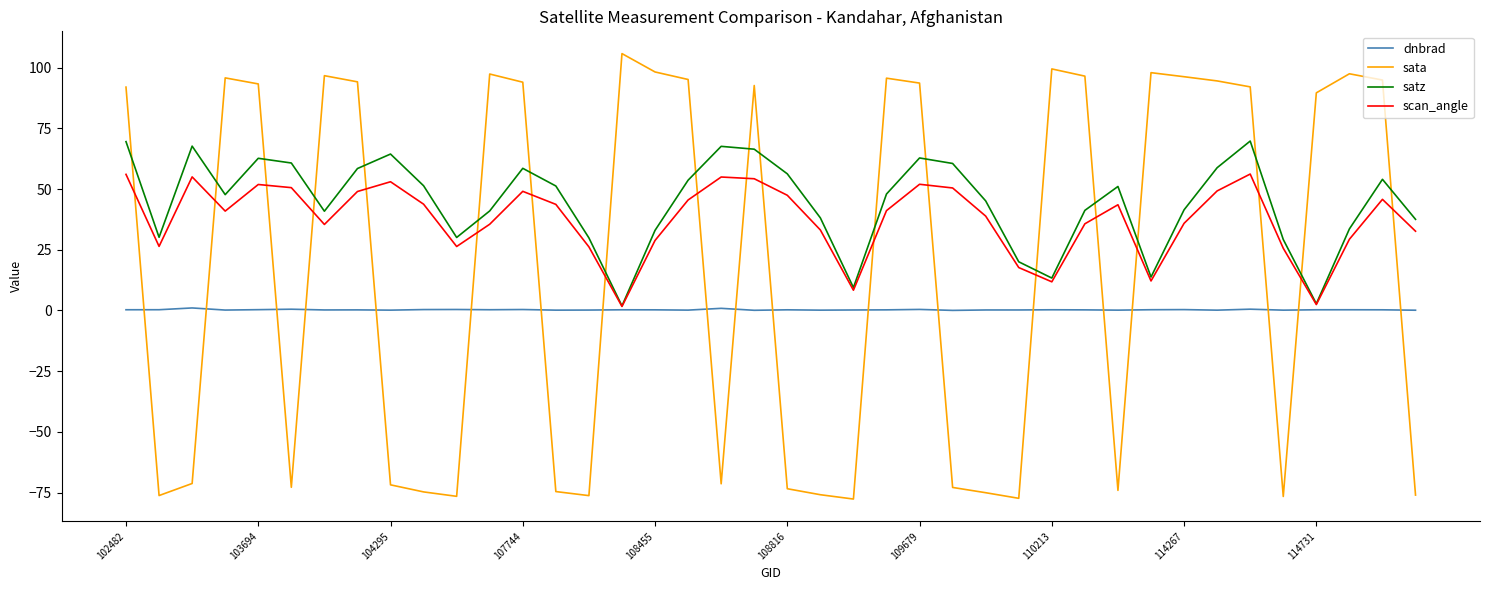

After their last crossing, which series has the higher values: dnbrad or sata?

dnbrad